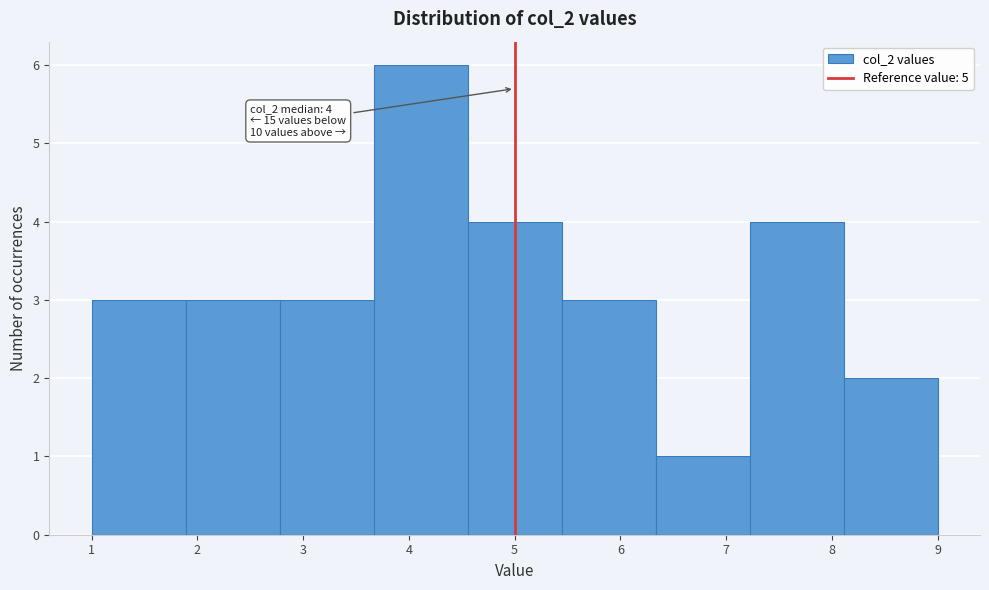

Over which range of the x-axis is the bar tallest?

3.7 to 4.6